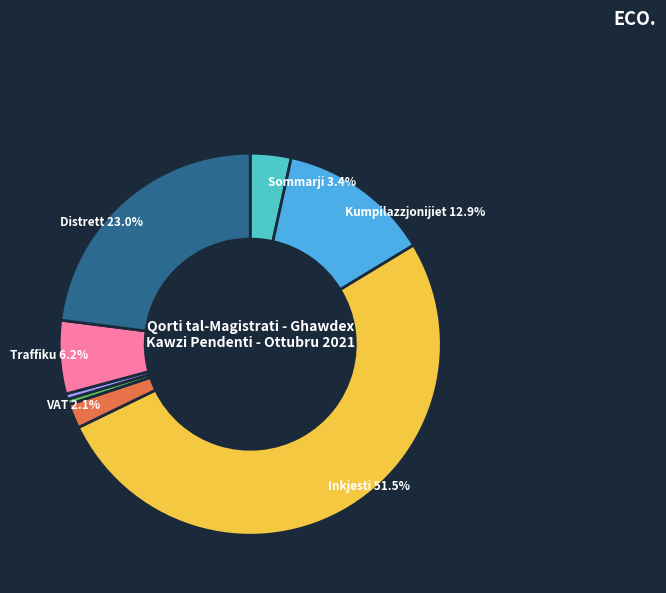

Count the number of slices in the pie.

8